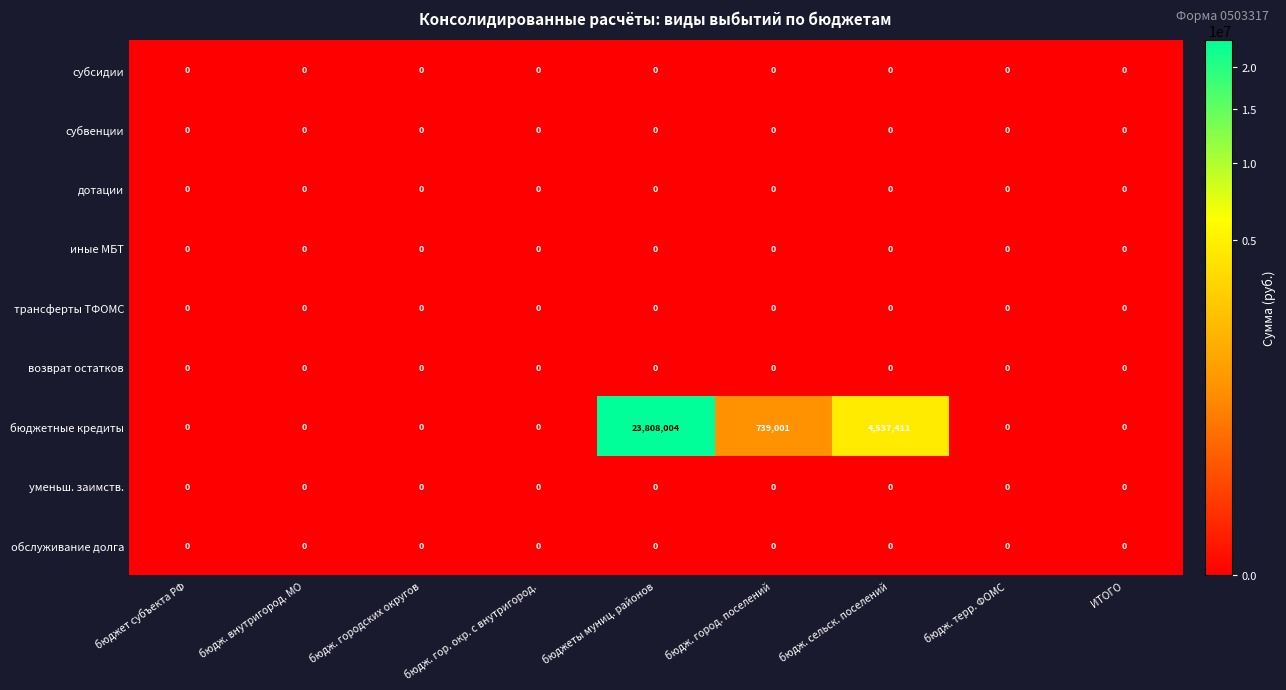

Which category has the highest value across all series?

бюджеты муниц. районов